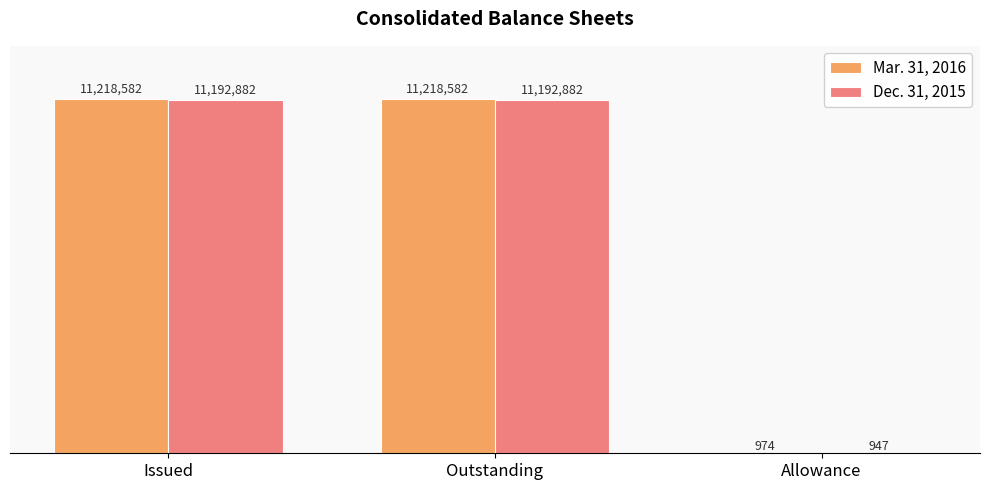

Is the value of Dec. 31, 2015 at Issued greater than the value of Mar. 31, 2016 at Outstanding?

No